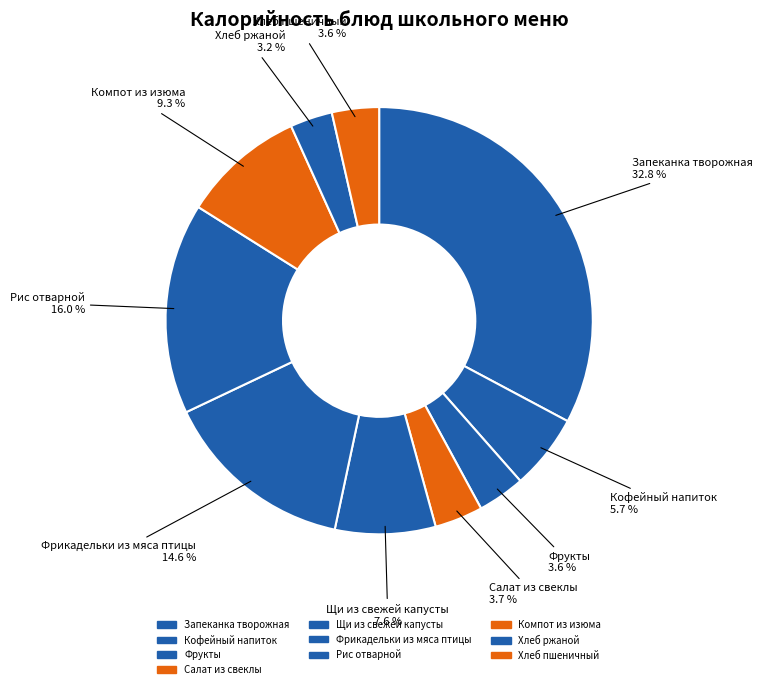

To the nearest percent, what portion does Кофейный напиток represent?

6%